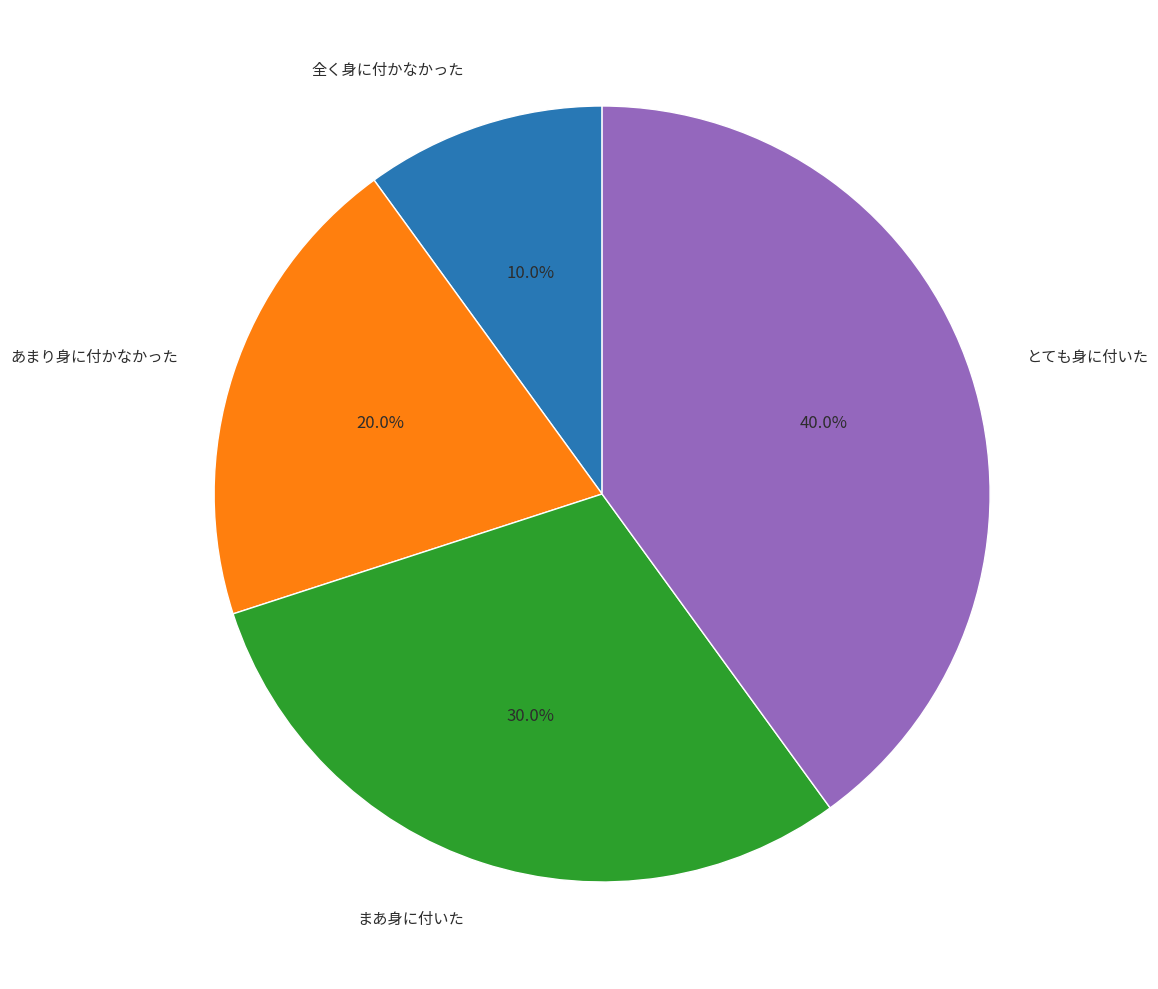

To the nearest percent, what is the difference between the 全く身に付かなかった and とても身に付いた slice percentages?

30%